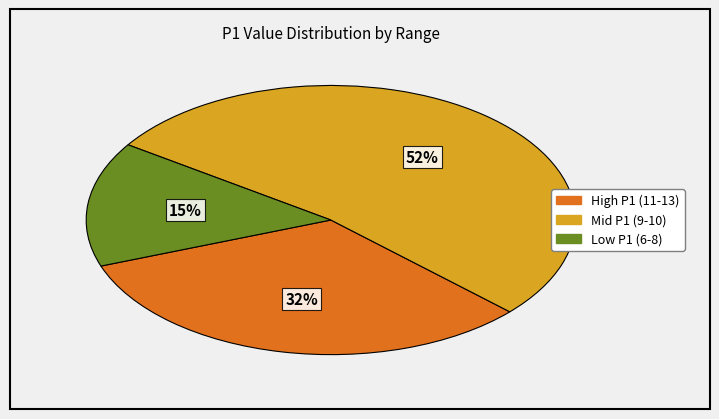

To the nearest percent, what is the average slice percentage?

33%